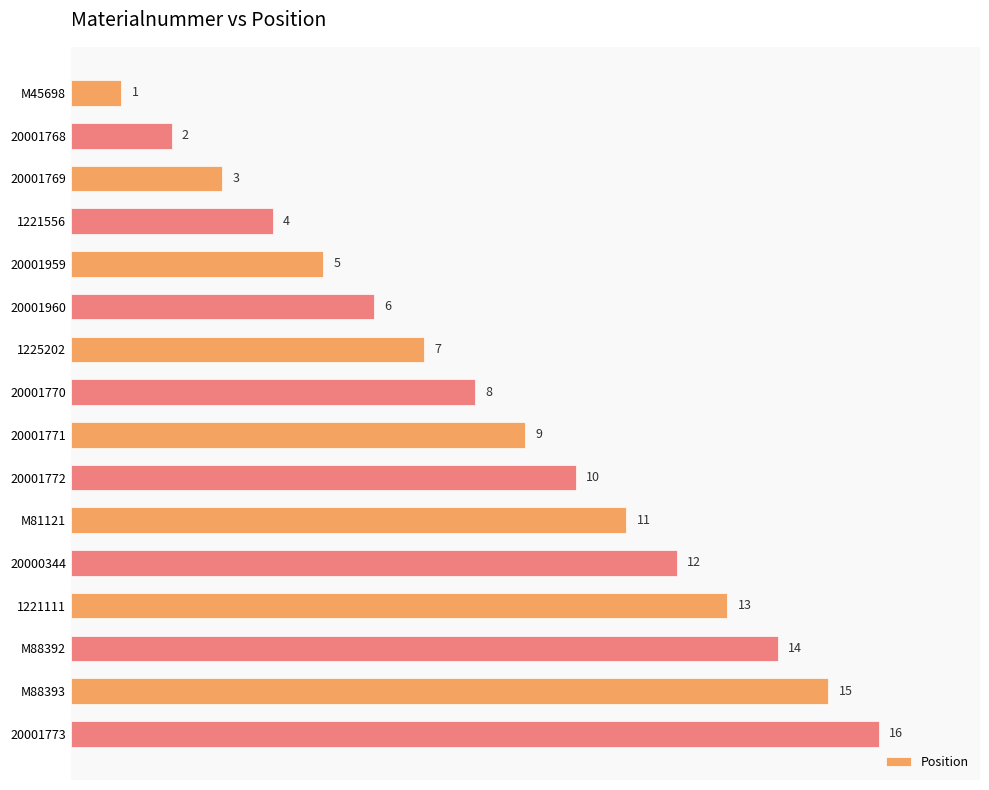

What is the smallest value displayed?

1